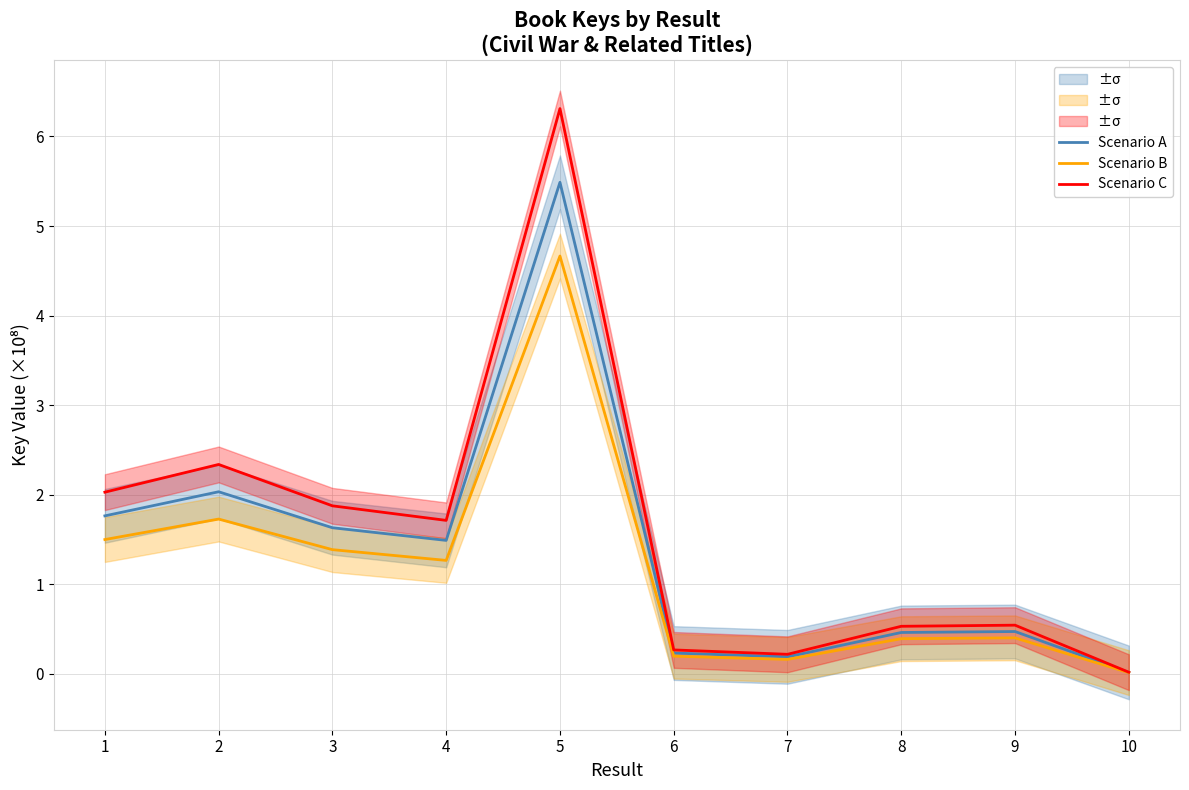

Rank the categories by Scenario A value from lowest to highest.

10, 7, 6, 8, 9, 4, 3, 1, 2, 5